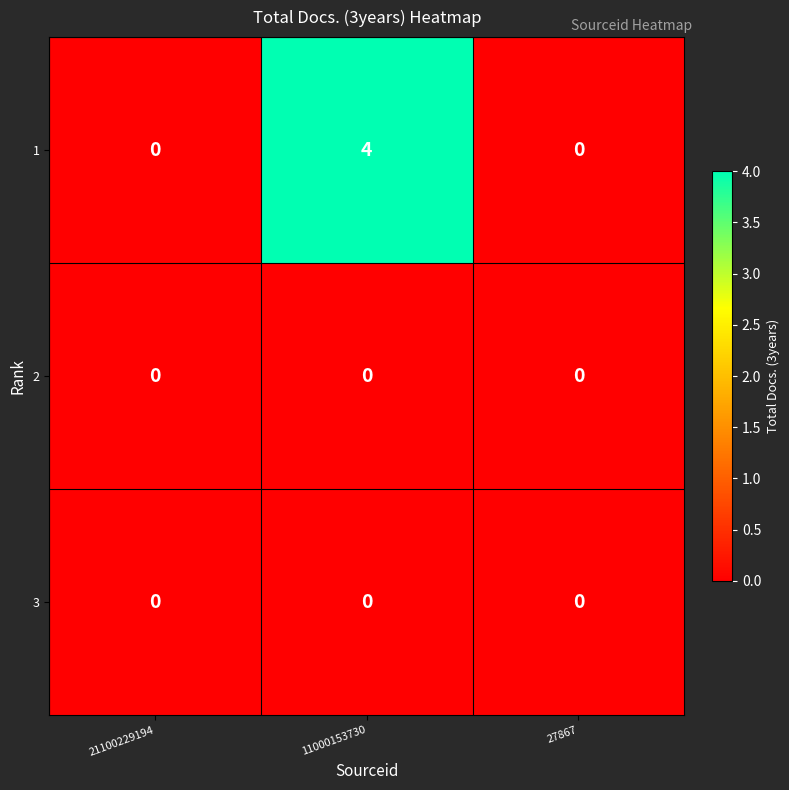

At which category does the chart reach its peak across all series?

11000153730